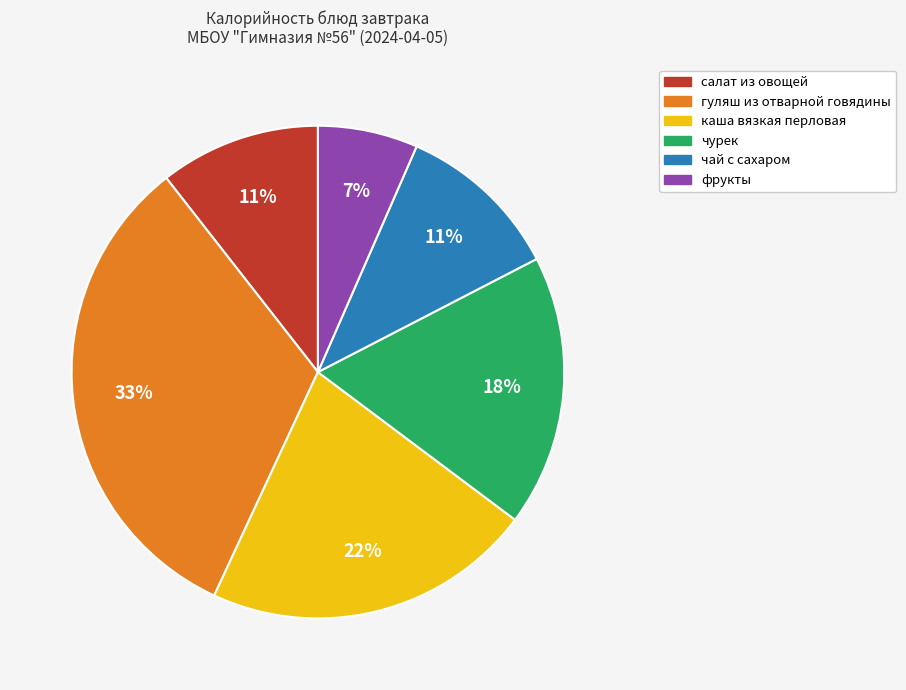

Is there a majority slice in this chart?

No